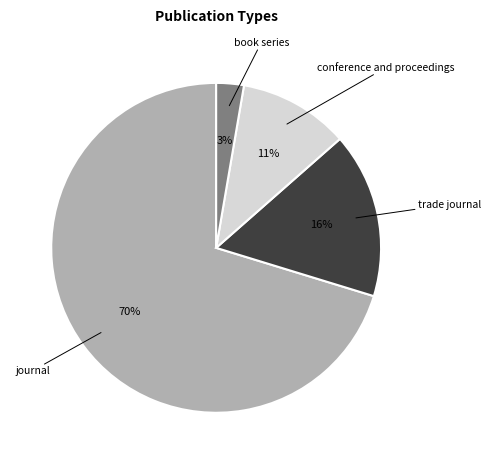

Which category has the biggest portion of the pie?

journal